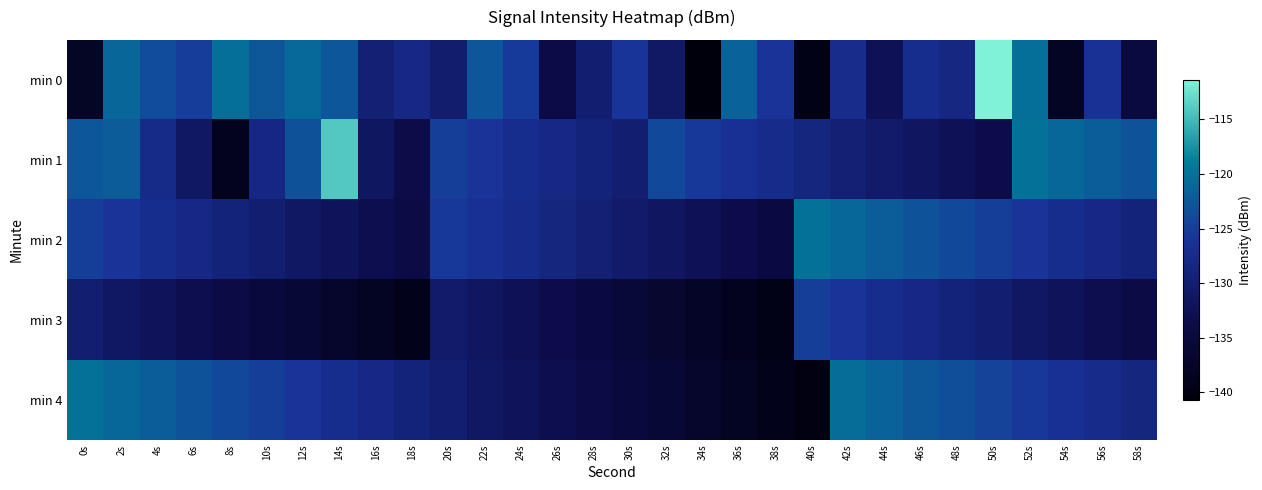

What is the greatest value displayed?

-111.4